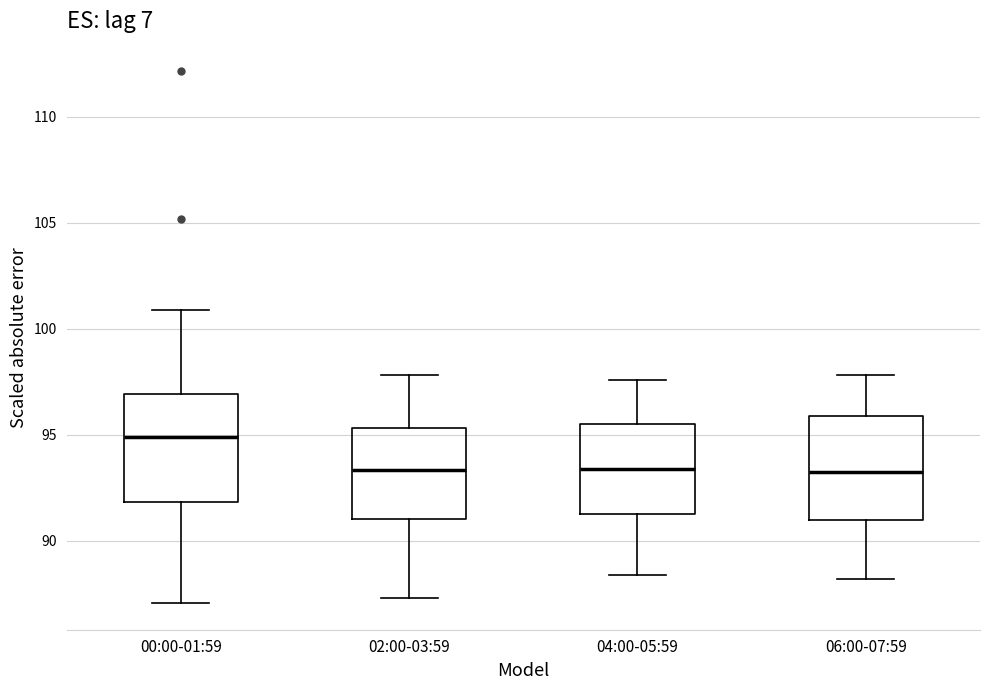

Reading left to right, transcribe this box plot: for each box, give where its median line is, the range the box spans, and where its two whiskers end, as read against the y-axis. The values are not printed on the chart, so give them approximately, as read against the axis.

00:00-01:59: median 95.0, box 92.0 to 97.0, whiskers 87.0 to 101.0
02:00-03:59: median 93.5, box 91.0 to 95.5, whiskers 87.5 to 98.0
04:00-05:59: median 93.5, box 91.5 to 95.5, whiskers 88.5 to 97.5
06:00-07:59: median 93.5, box 91.0 to 96.0, whiskers 88.0 to 98.0